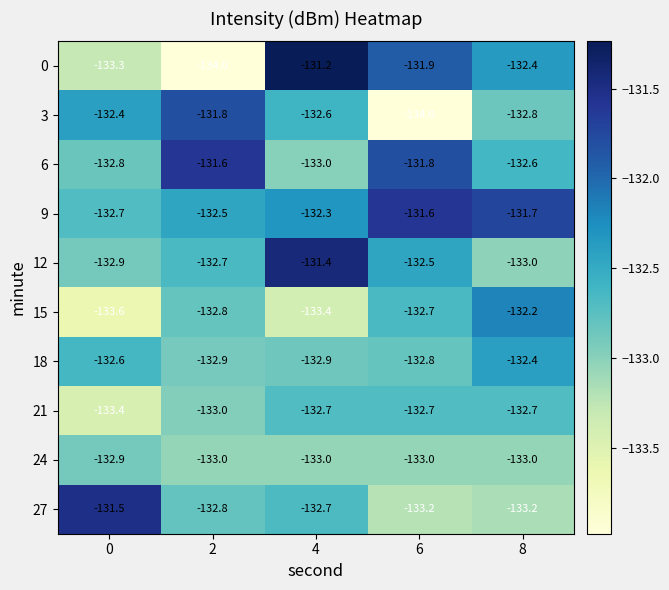

Rank the categories by 0 value from highest to lowest.

4, 6, 8, 0, 2